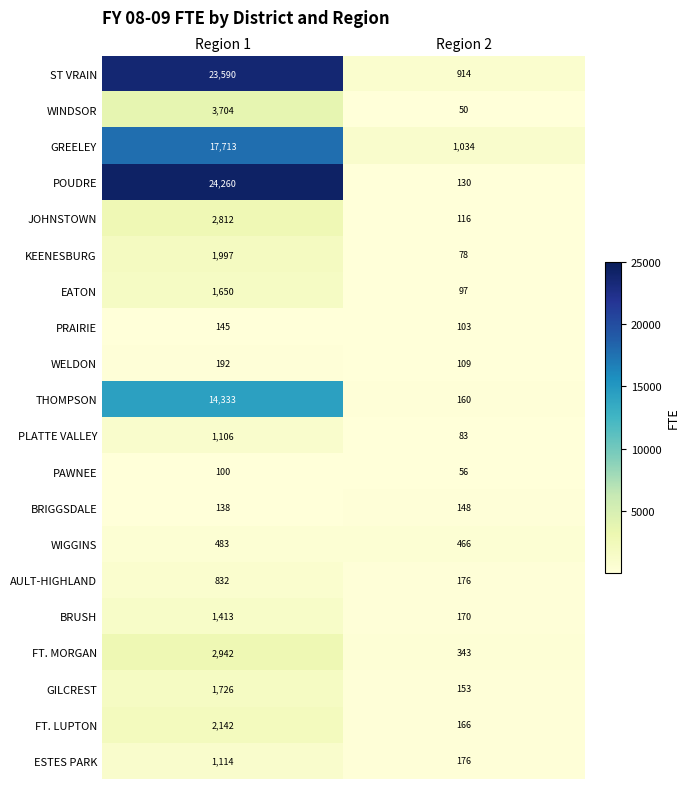

Is the value of ESTES PARK at Region 1 greater than the value of THOMPSON at Region 2?

Yes